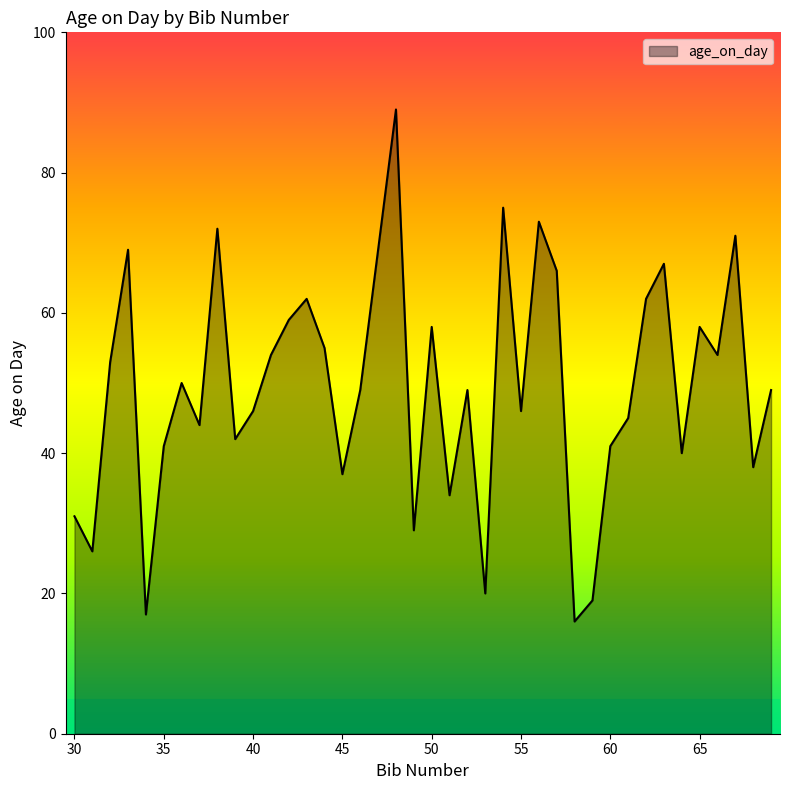

What is the minimum value shown in the chart?

16